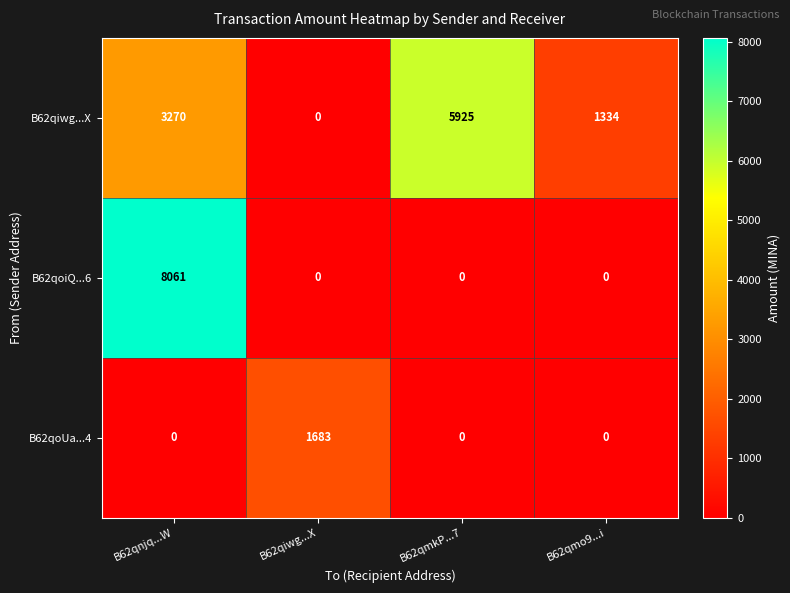

Reading left to right, extract all data points from this chart.

B62qiwg...X: 3270	0	5925	1334
B62qoiQ...6: 8061	0	0	0
B62qoUa...4: 0	1683	0	0